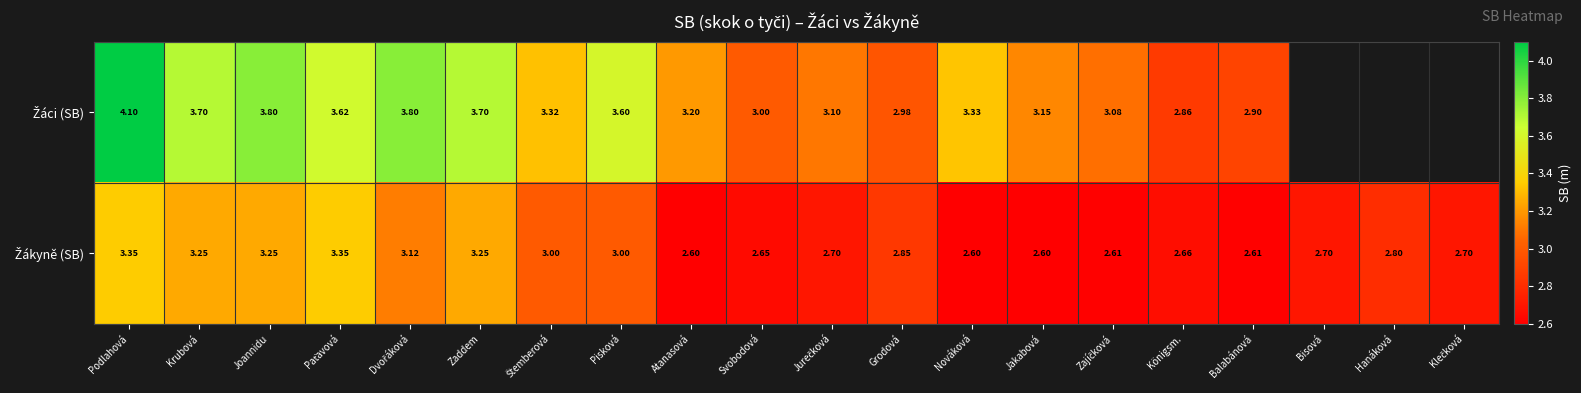

Which series changed the most between Podlahová and Klečková?

Žákyně (SB)